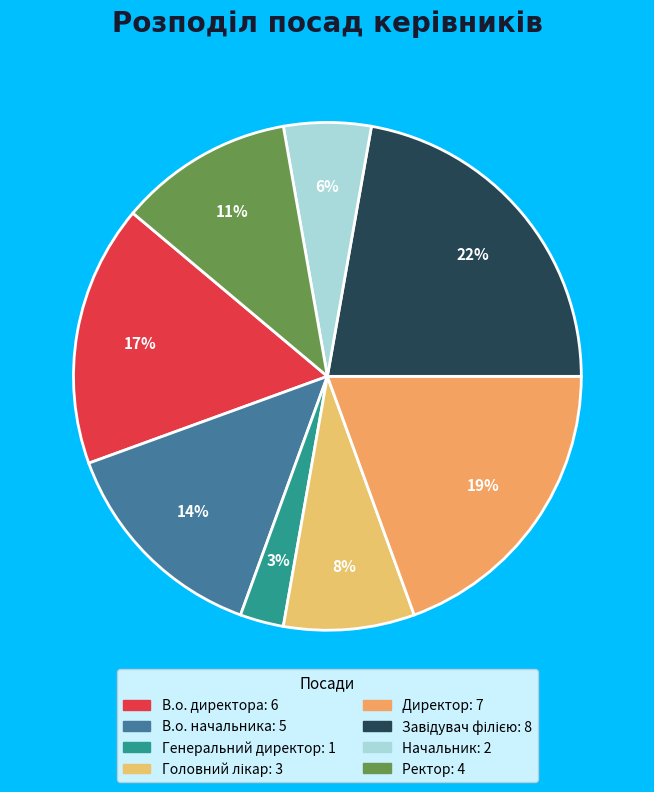

What percentage is the В.о. директора slice, to the nearest percent?

17%